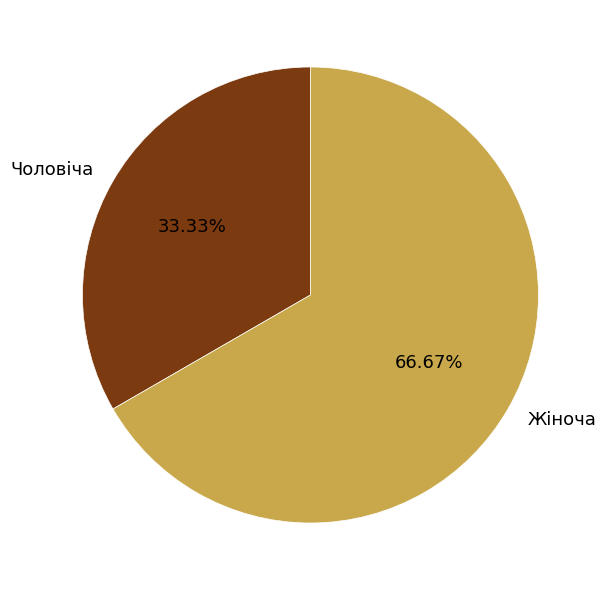

Which slice is the largest?

Жіноча